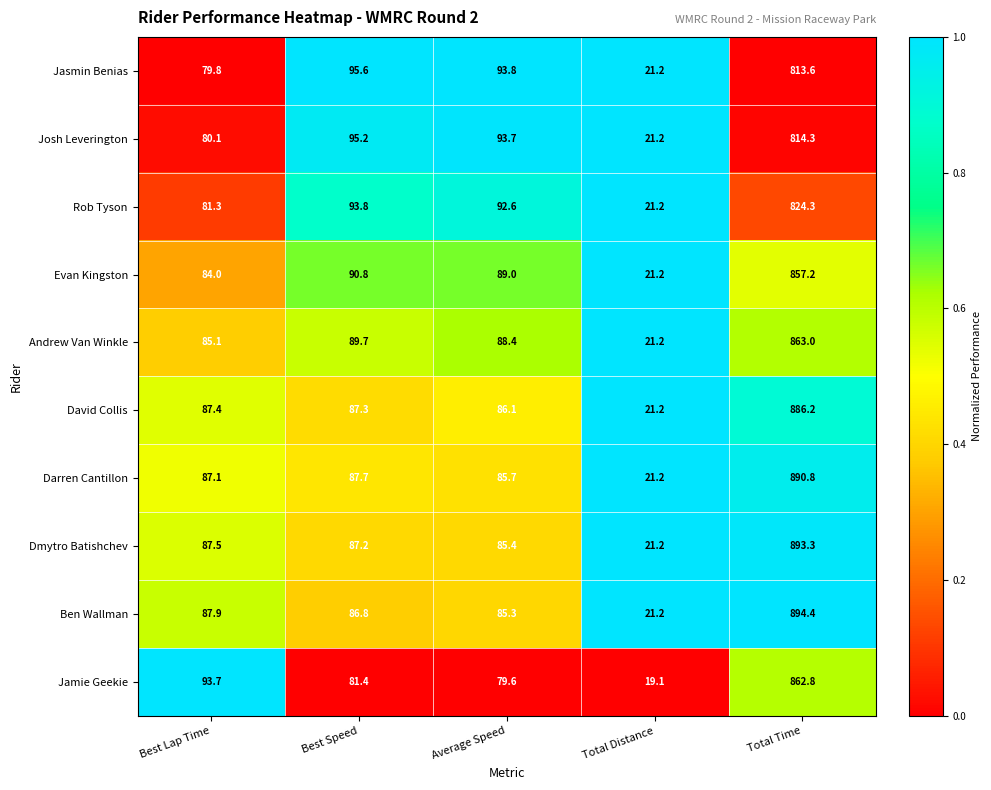

At which category is the sum across all series the highest?

Total Time